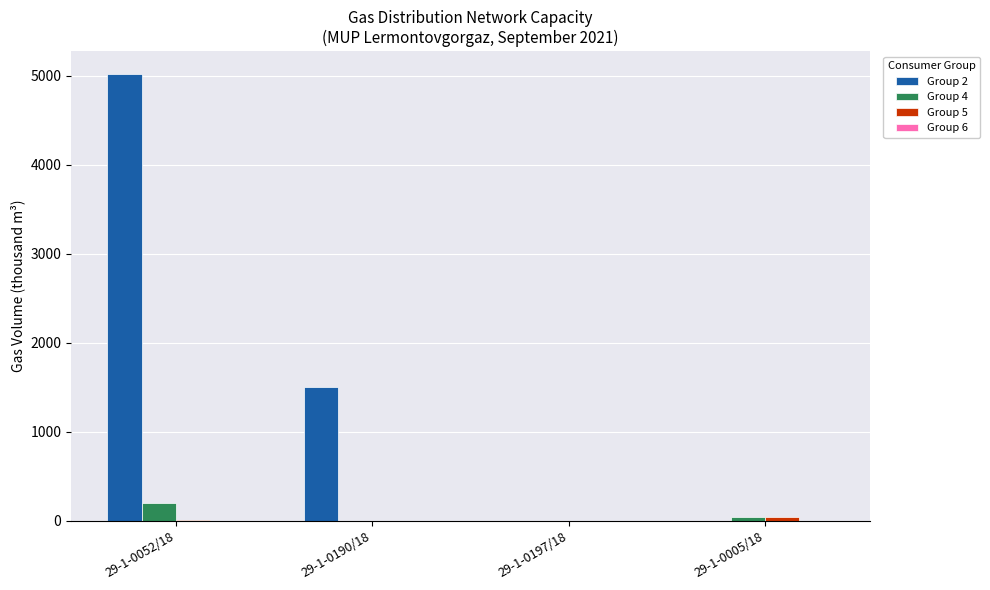

At which category is the sum across all series the highest?

29-1-0052/18